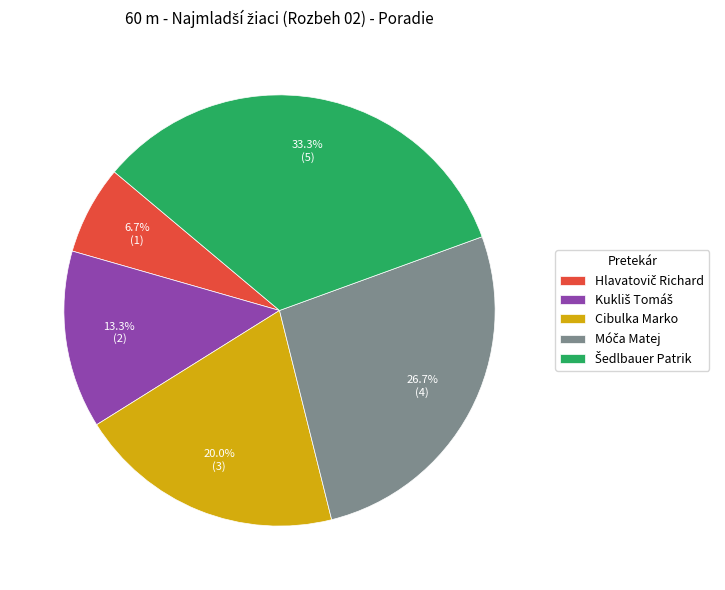

Is there any slice that represents more than half of the pie?

No